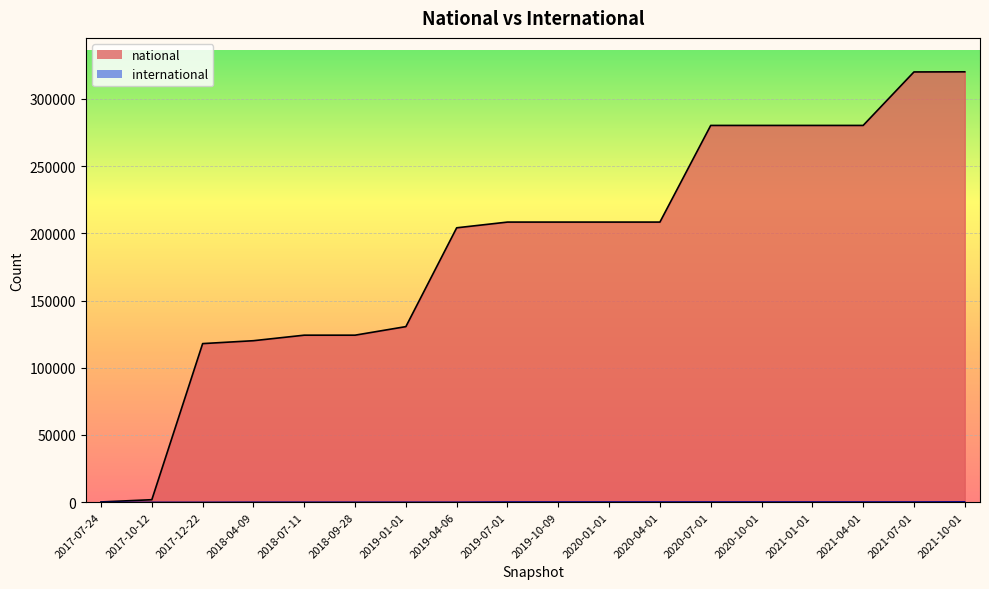

How many lines are shown in the chart?

2